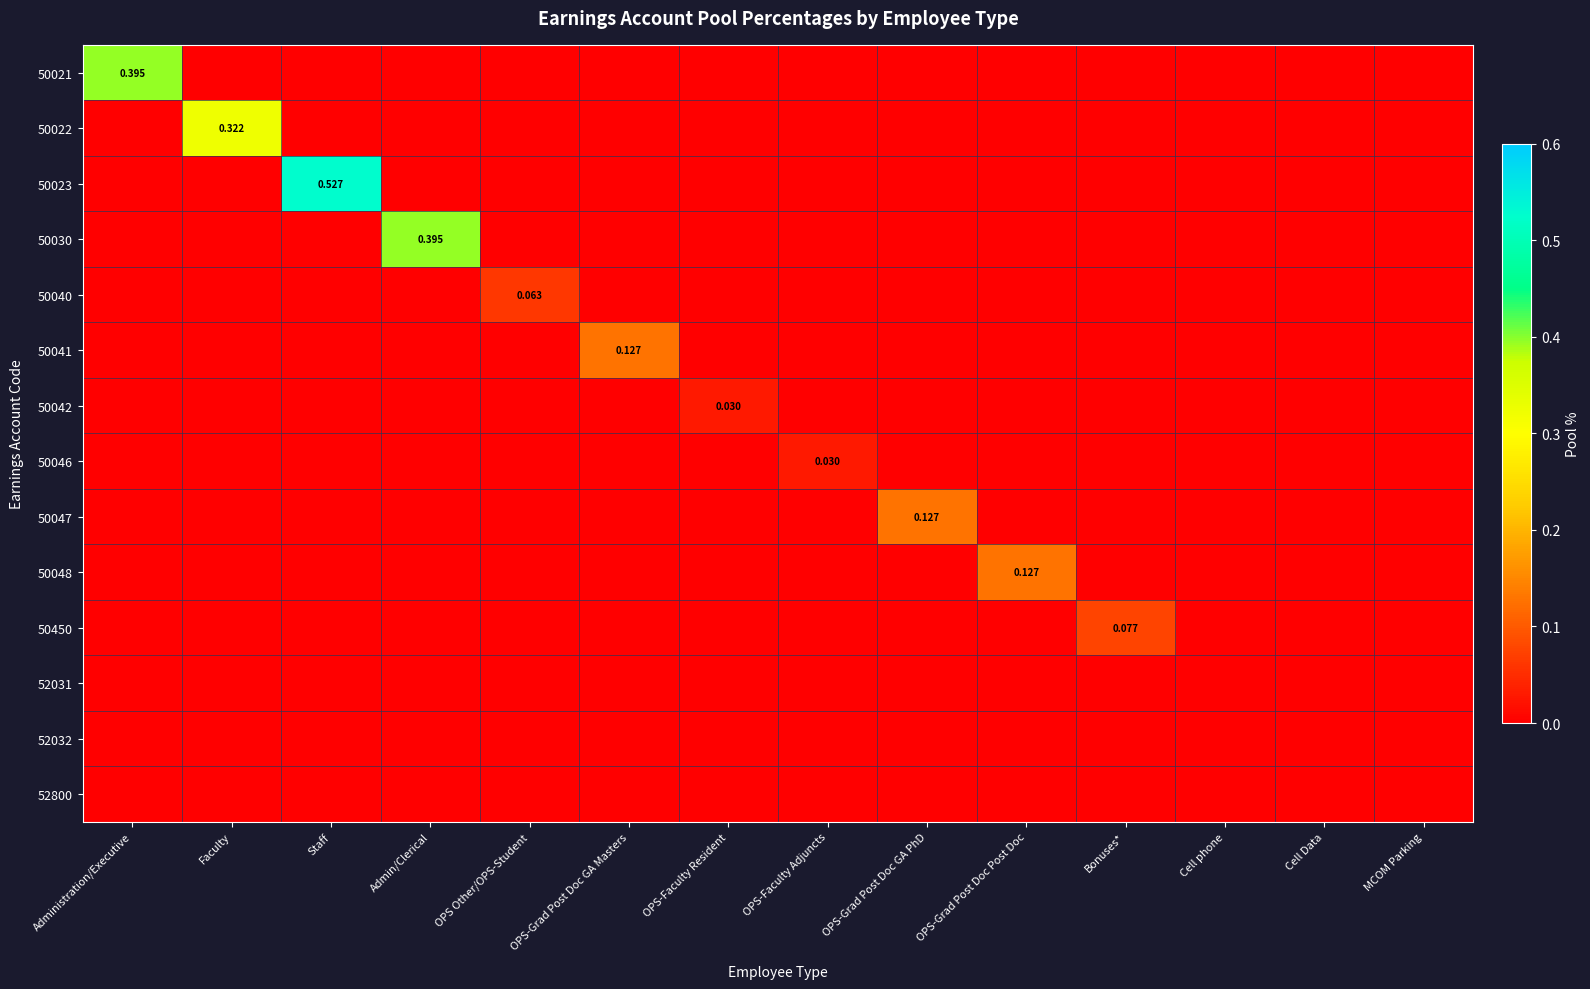

Is the value of 50450 at Staff greater than the value of 52031 at OPS Other/OPS-Student?

No